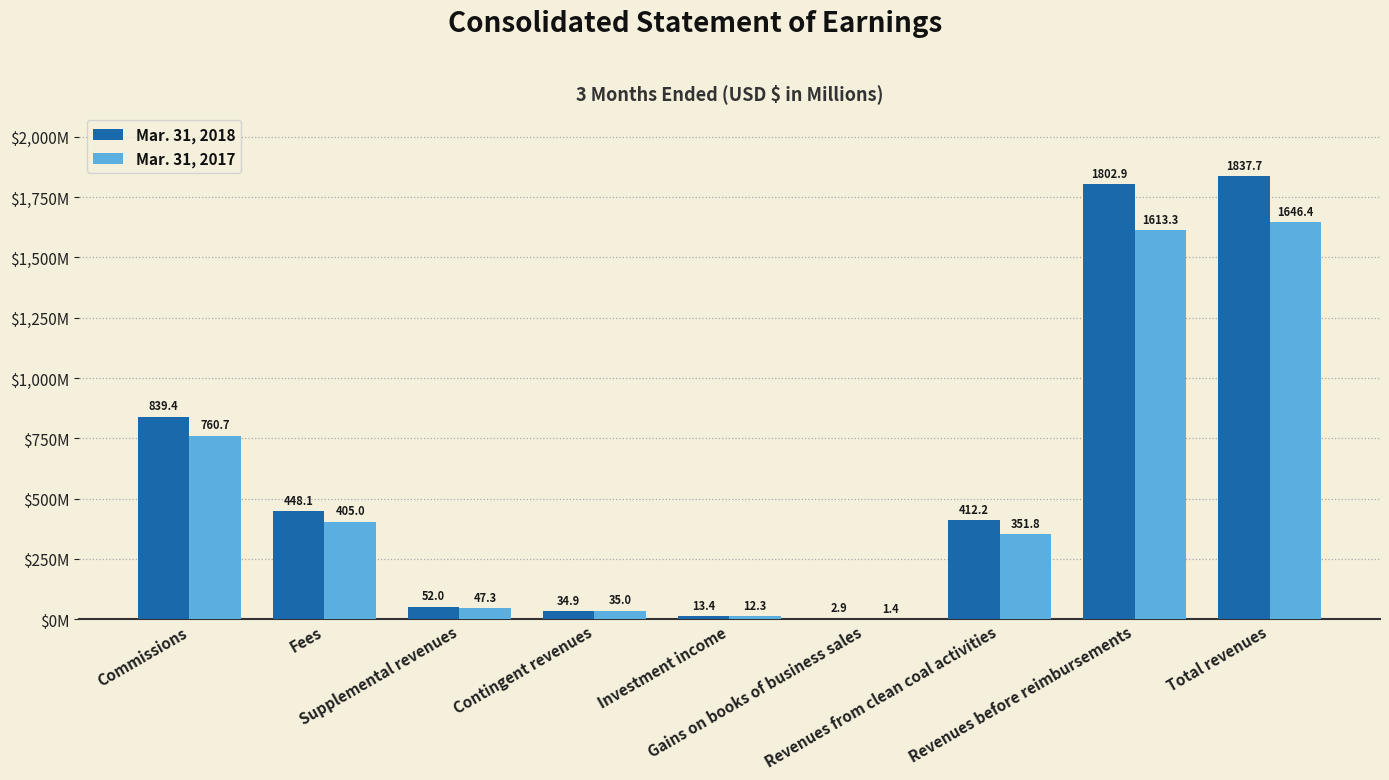

What are all the series names shown in the legend?

Mar. 31, 2018, Mar. 31, 2017